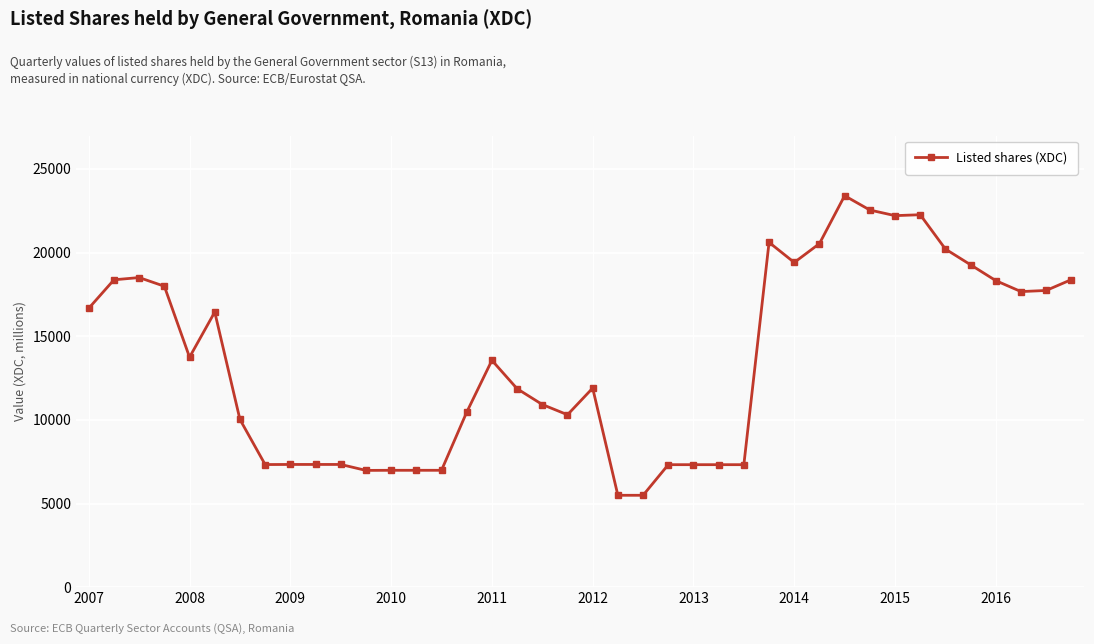

True or false: there are more than 0 points higher than both neighbors.

True